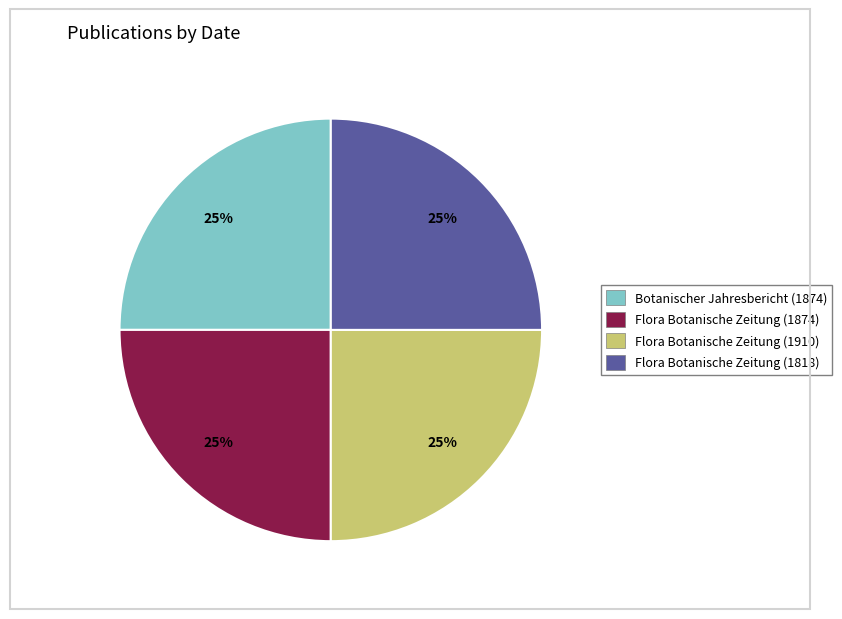

What percentage is the Flora Botanische Zeitung (1818) slice, to the nearest percent?

25%